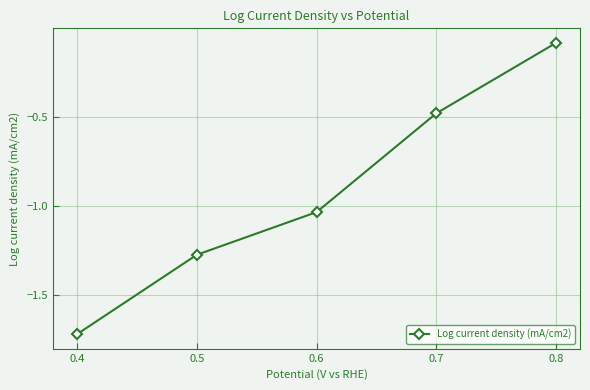

True or false: the data has more than 2 interior local peaks.

False